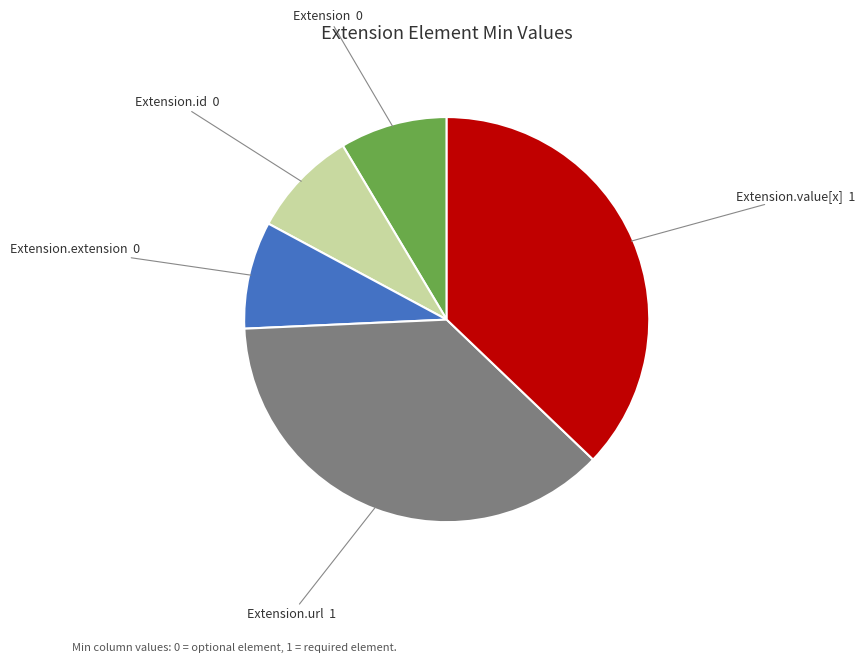

Does any single category account for the majority?

No